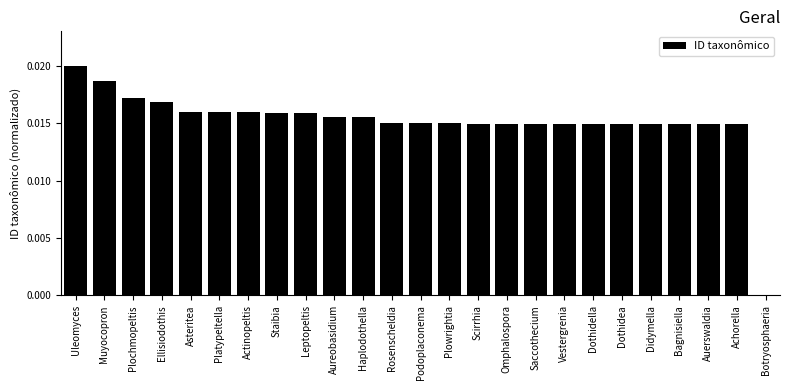

Which category has the highest value across all series?

Uleomyces